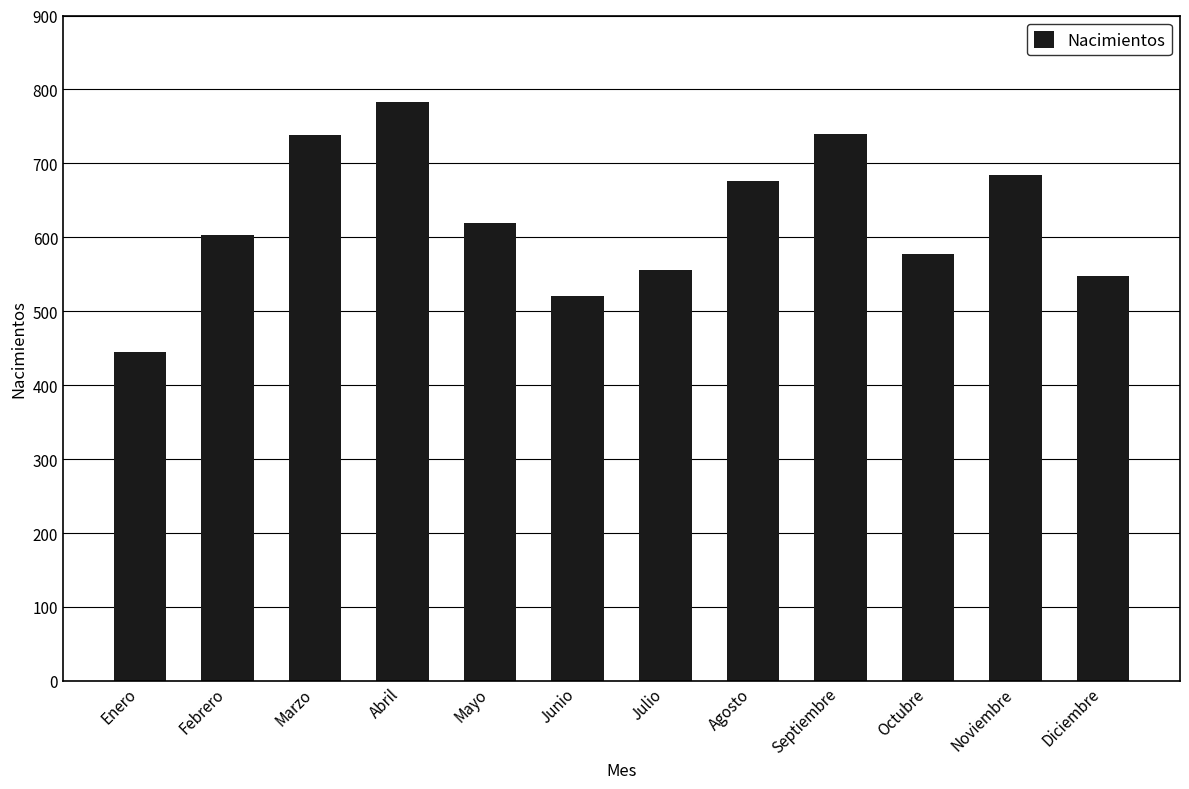

What is the sum of all values?

7490